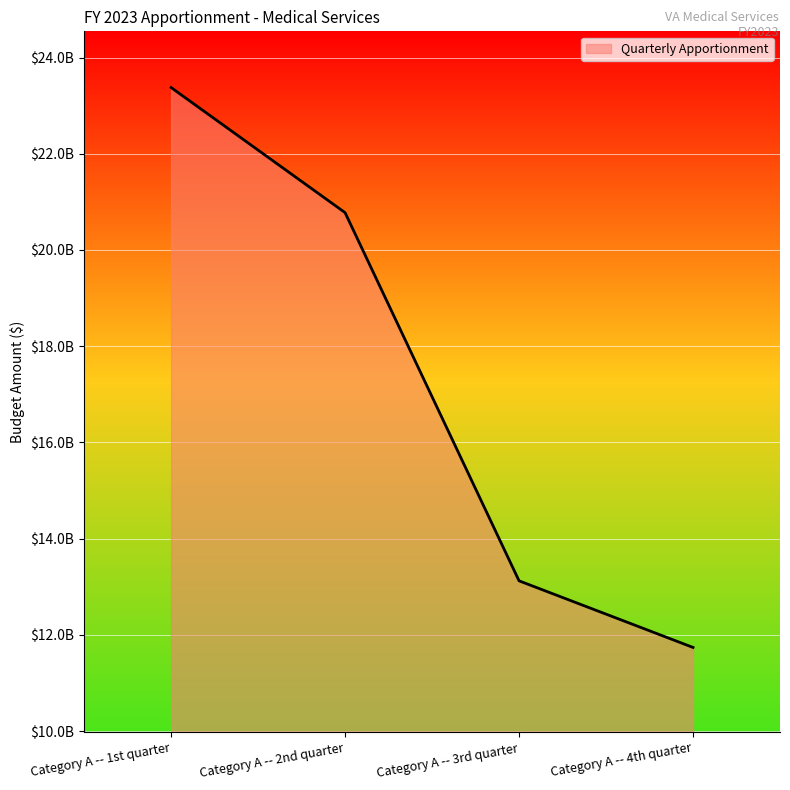

Does the chart have visible grid lines?

Yes